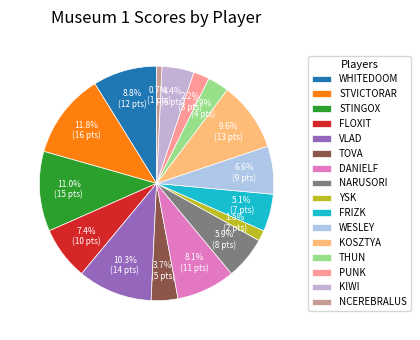

Combined, what portion of the pie is VLAD and WESLEY?

16.9%